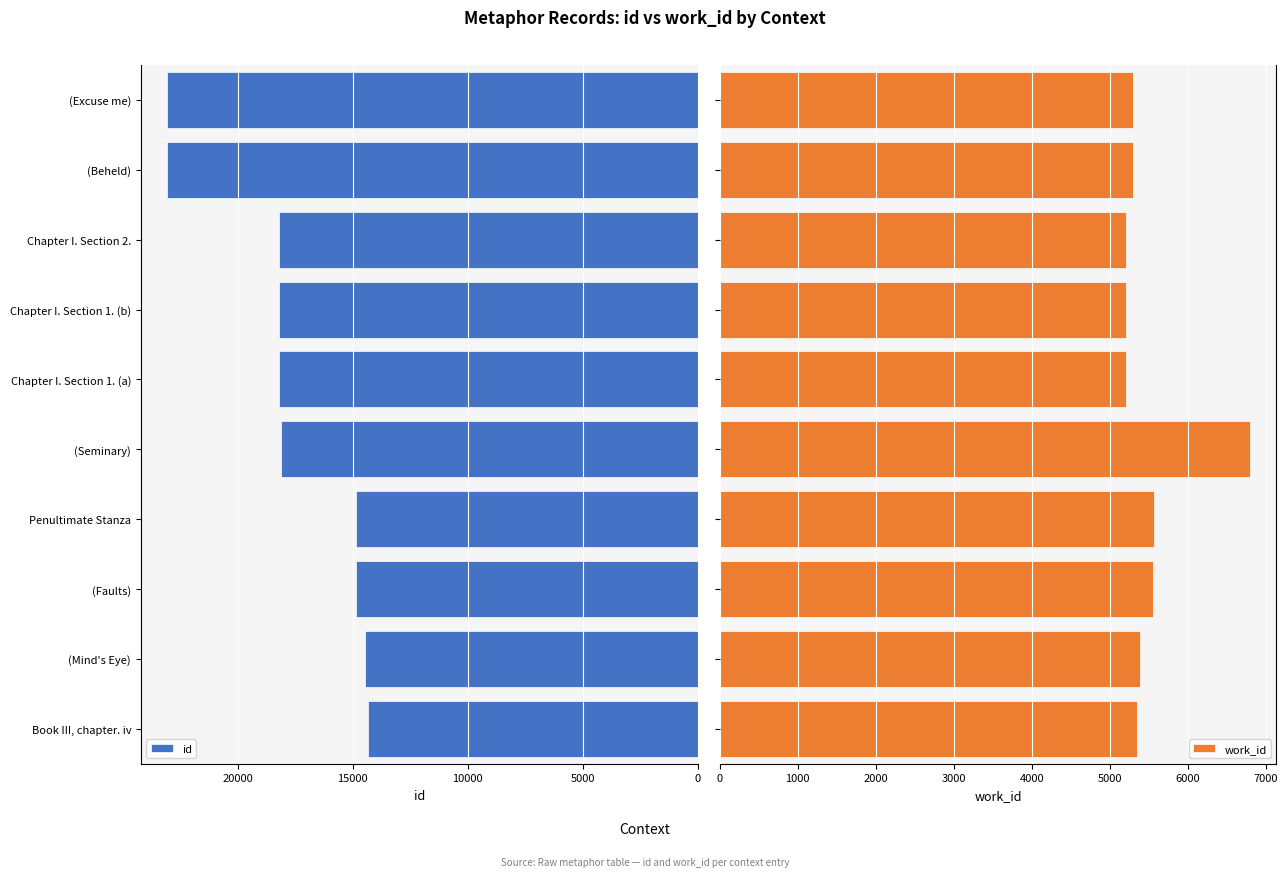

What is the average value of the id series?

17743